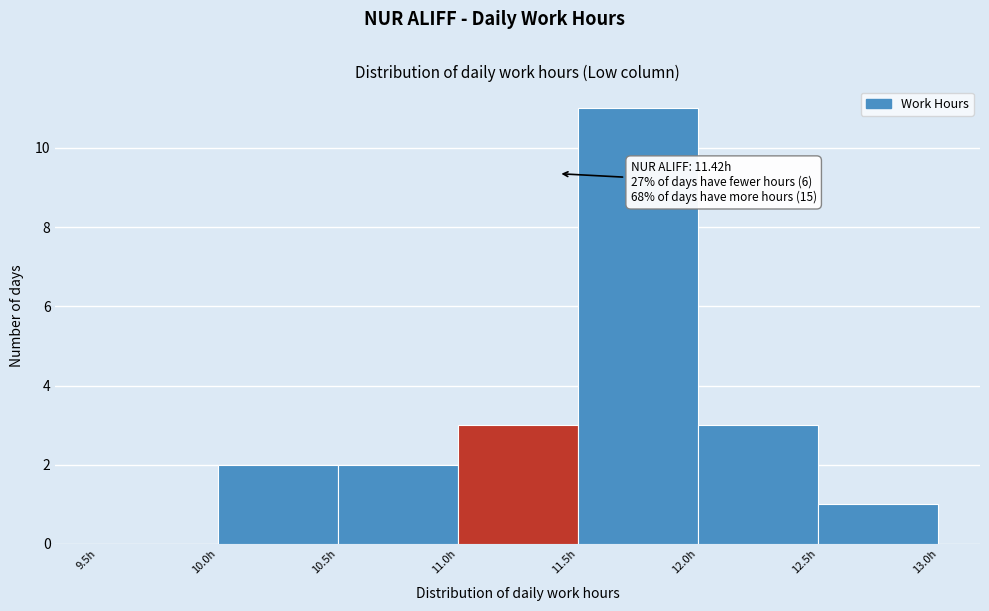

Which range on the x-axis has the tallest bar?

11.5 to 12.0